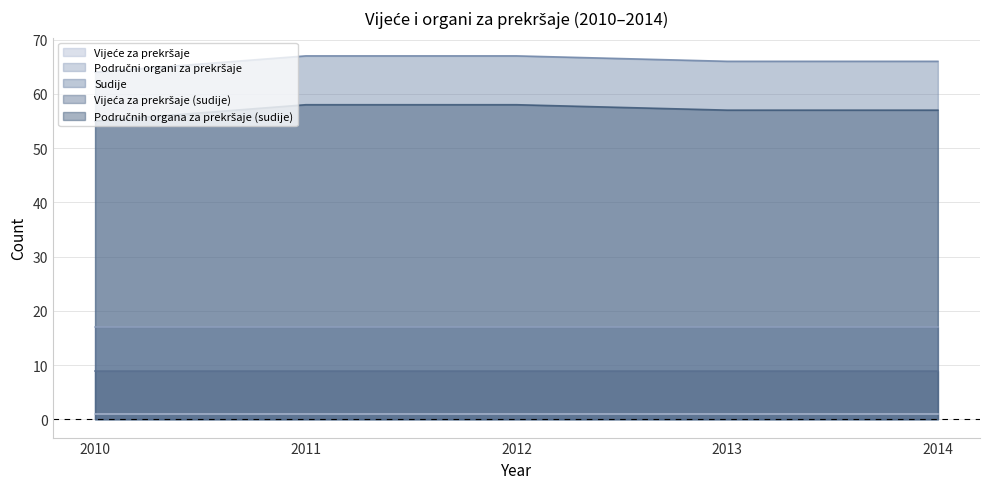

Reading left to right, extract all data points from this chart.

Vijeće za prekršaje: 1	1	1	1	1
Područni organi za prekršaje: 17	17	17	17	17
Sudije: 64	67	67	66	66
Vijeća za prekršaje (sudije): 9	9	9	9	9
Područnih organa za prekršaje (sudije): 55	58	58	57	57